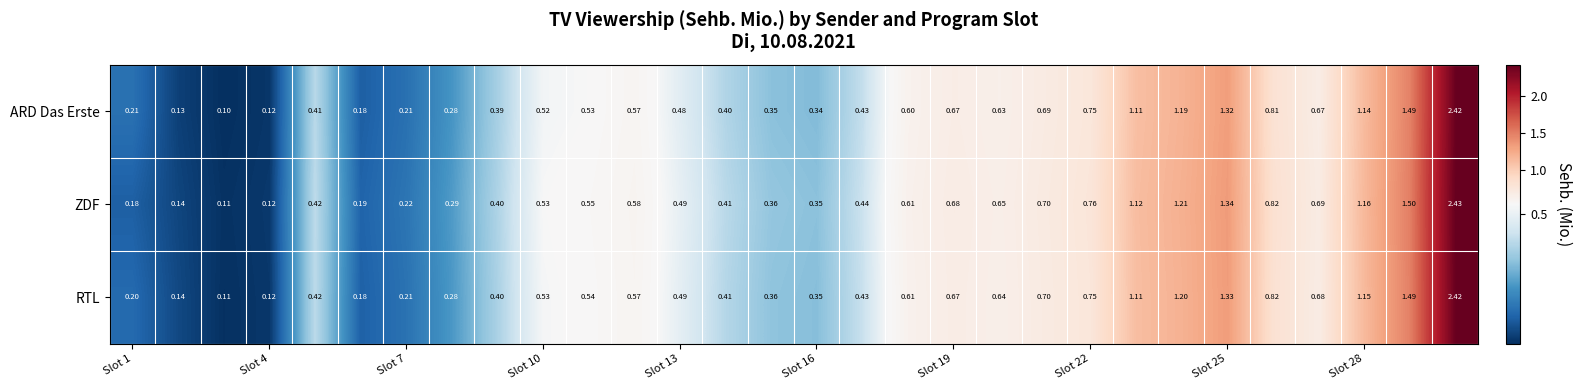

Which series has the largest total across all categories?

ZDF